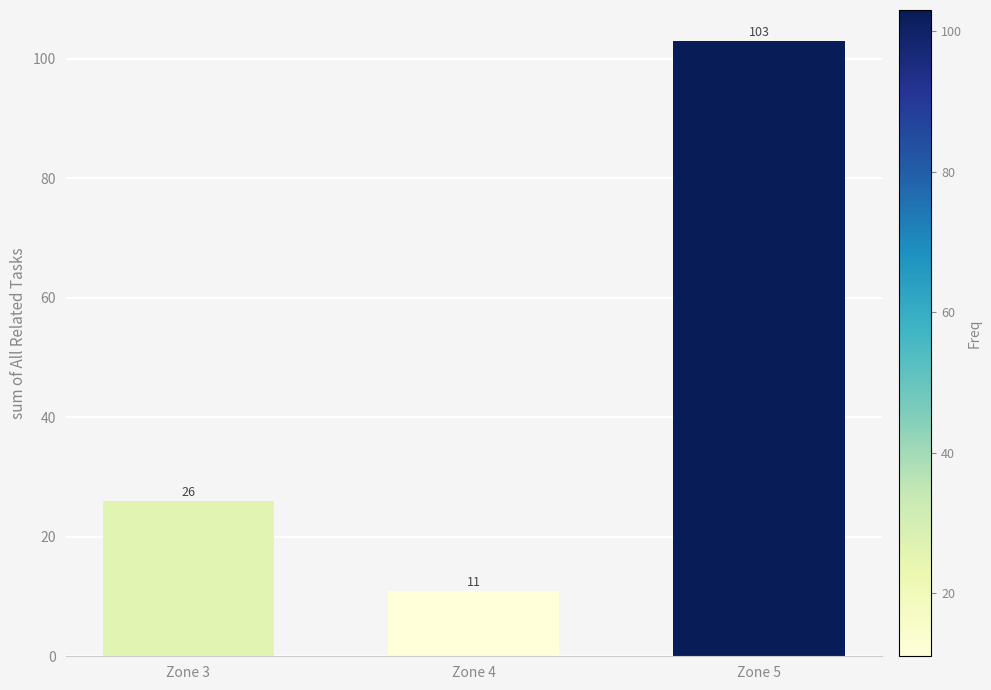

Reading left to right, extract all data points from this chart.

26	11	103